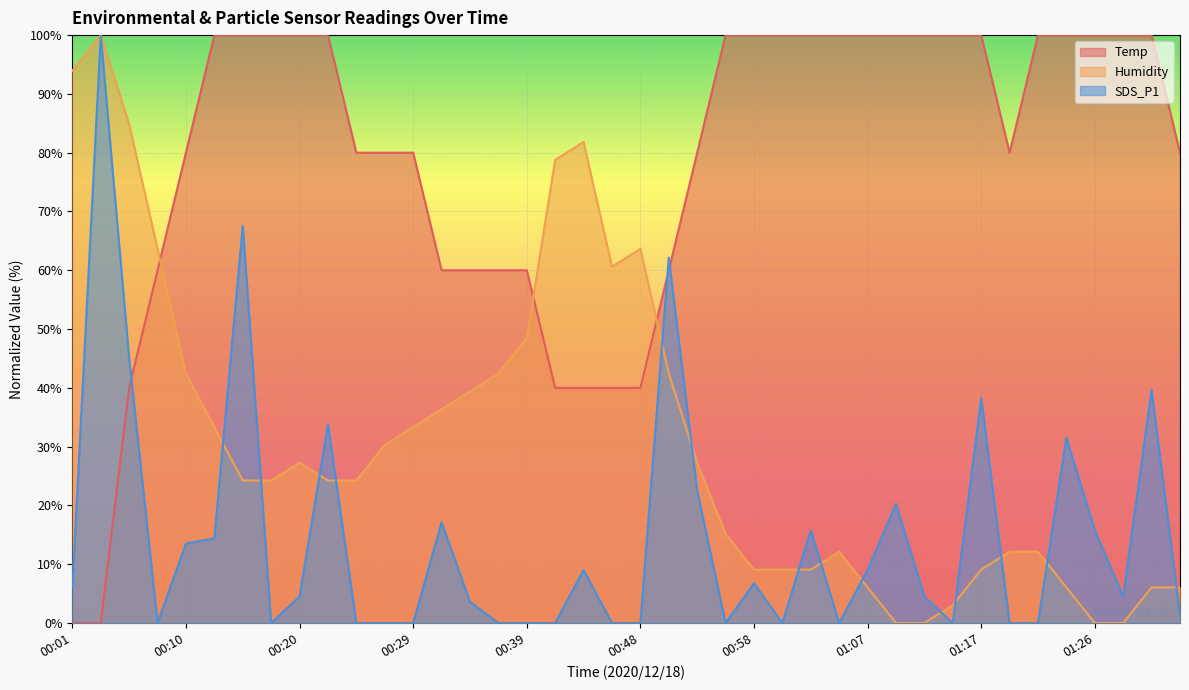

What are all the series names shown in the legend?

Temp, Humidity, SDS_P1